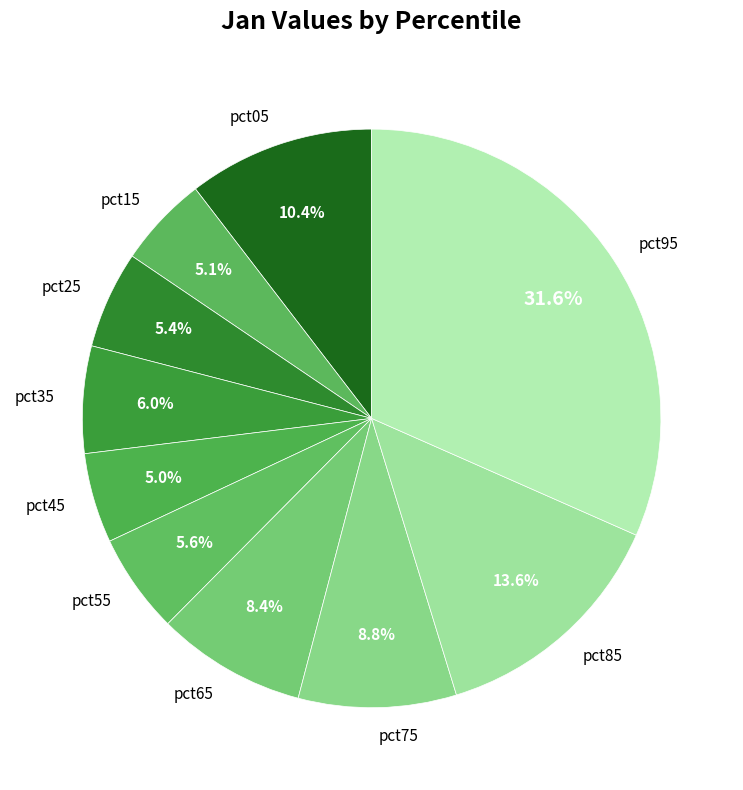

Between pct45 and pct85, which is larger?

pct85